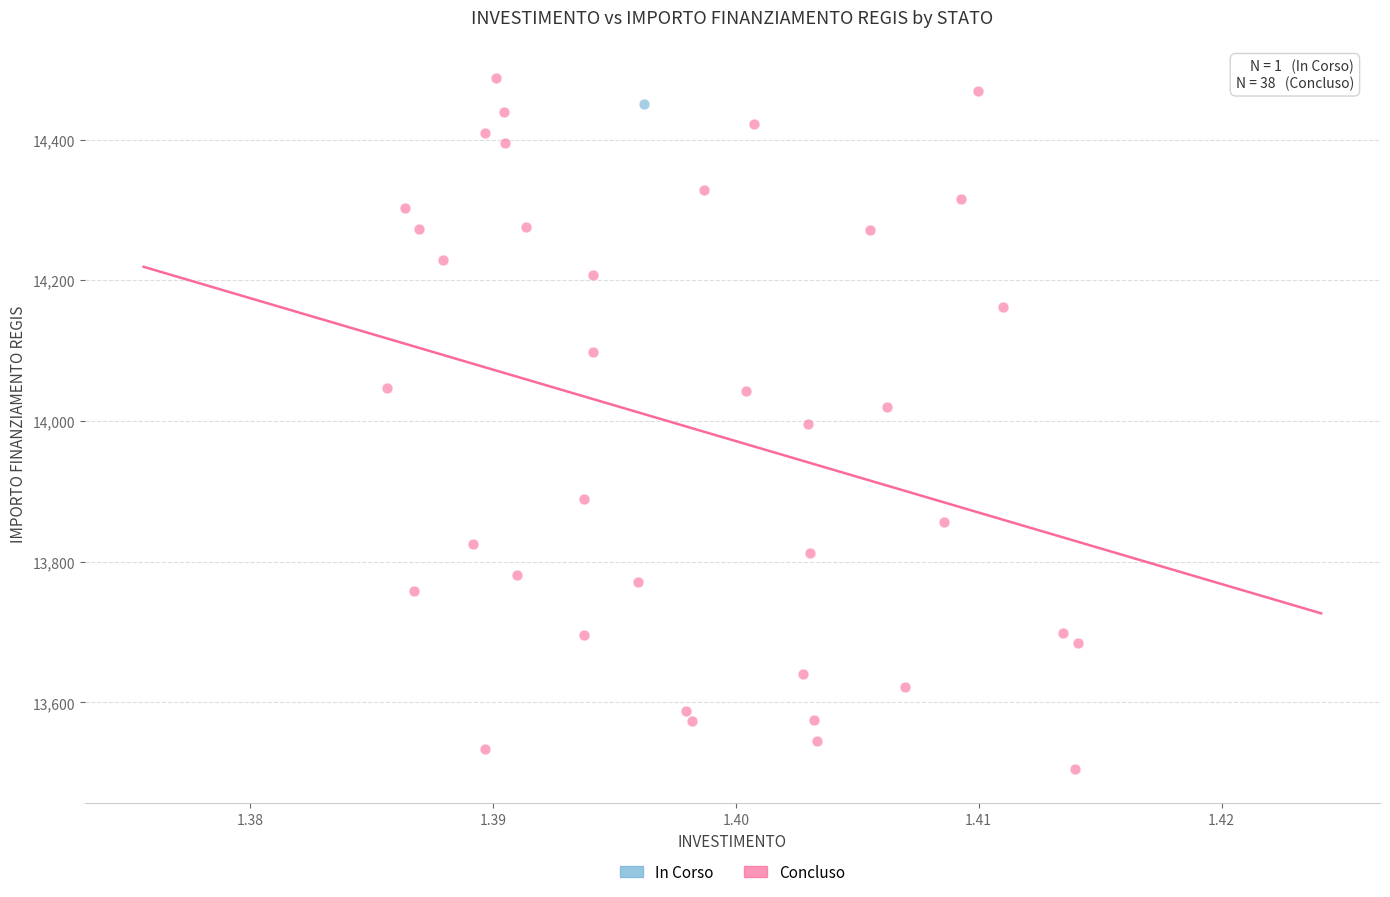

What are all the series names shown in the legend?

In Corso, Concluso